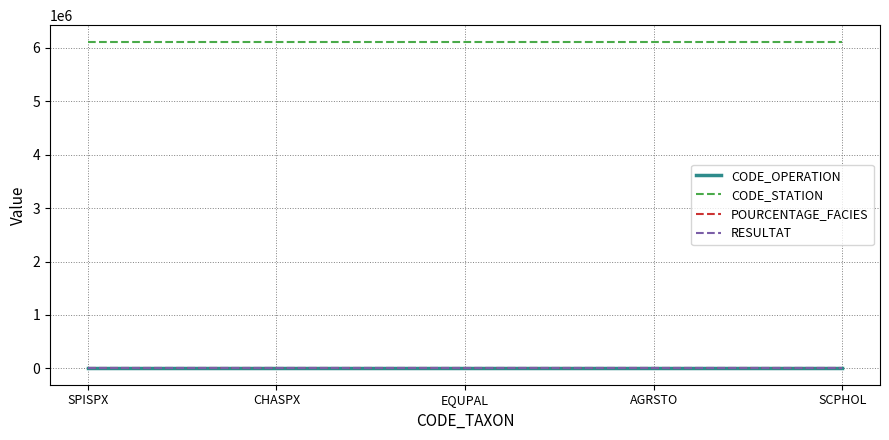

Which series has the largest total across all categories?

CODE_STATION